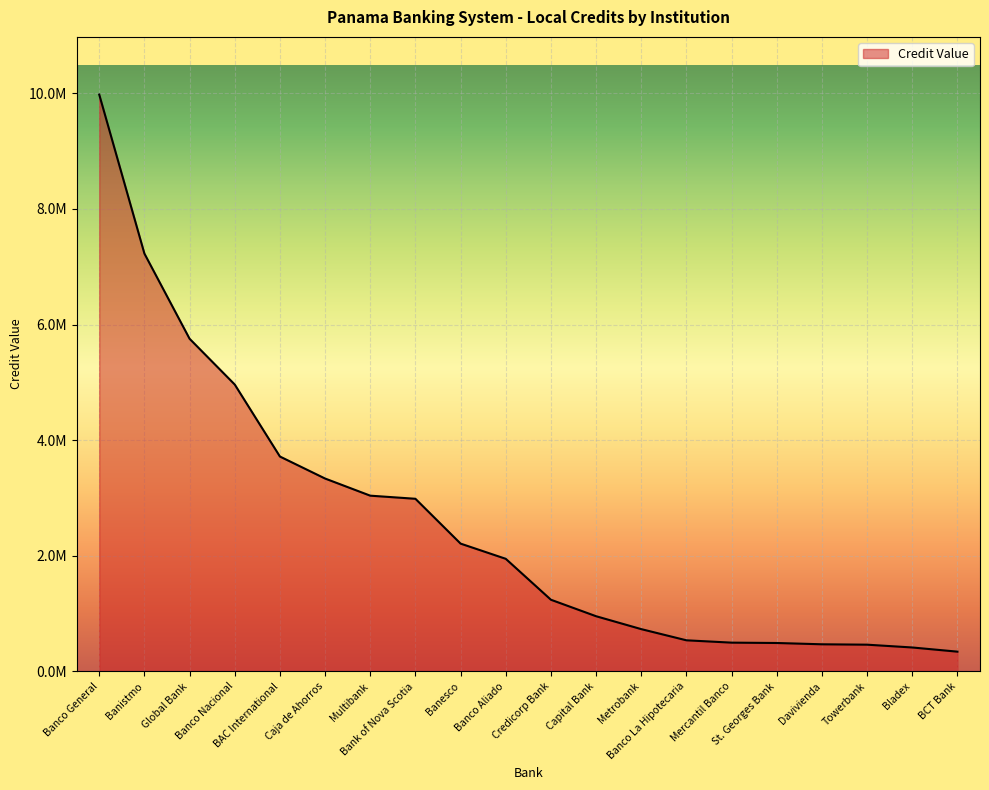

Is this an area chart (filled region under the line)?

Yes